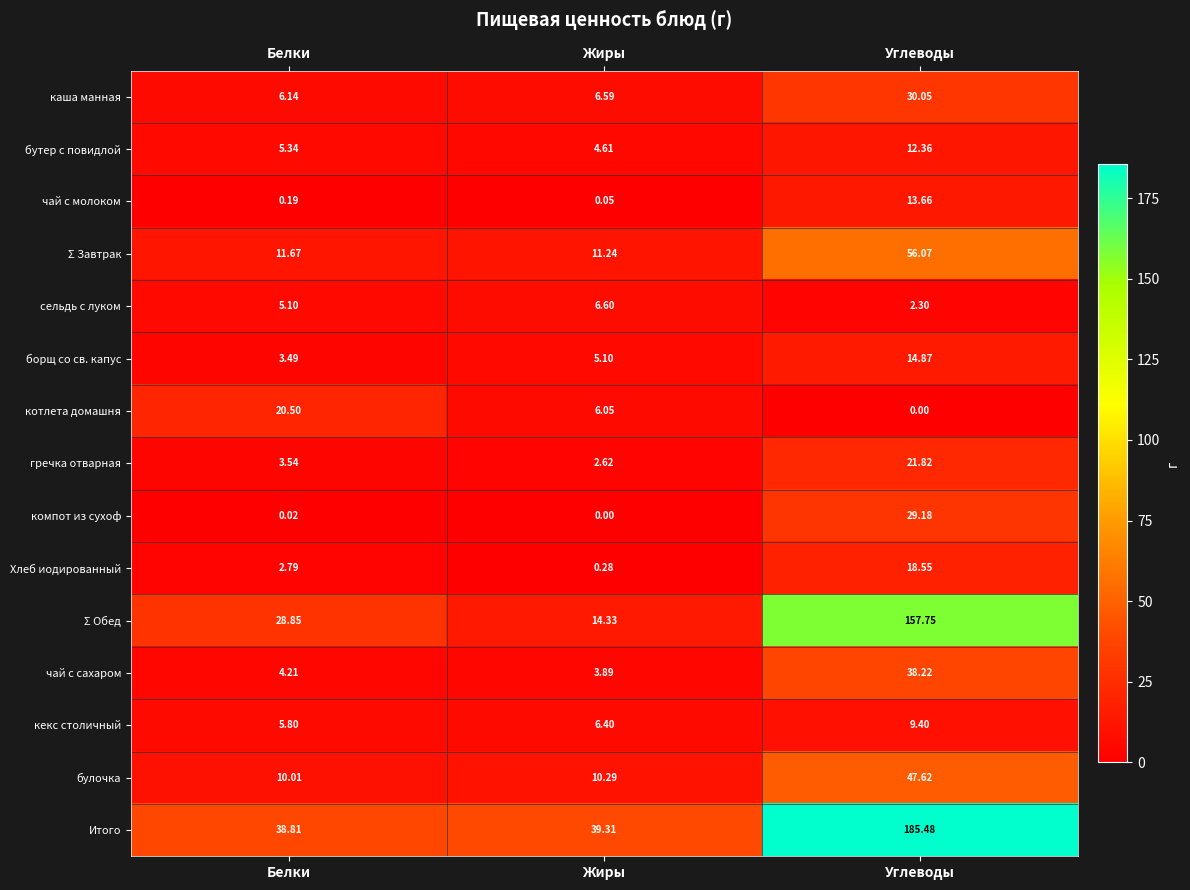

At which category is the sum across all series the highest?

Углеводы